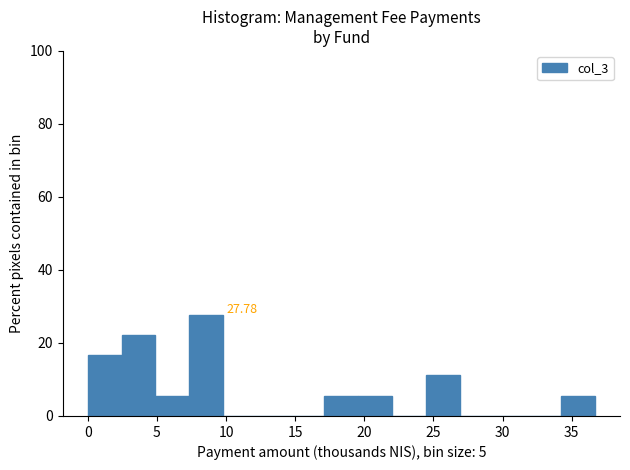

Which range on the x-axis has the tallest bar?

7.5 to 10.0